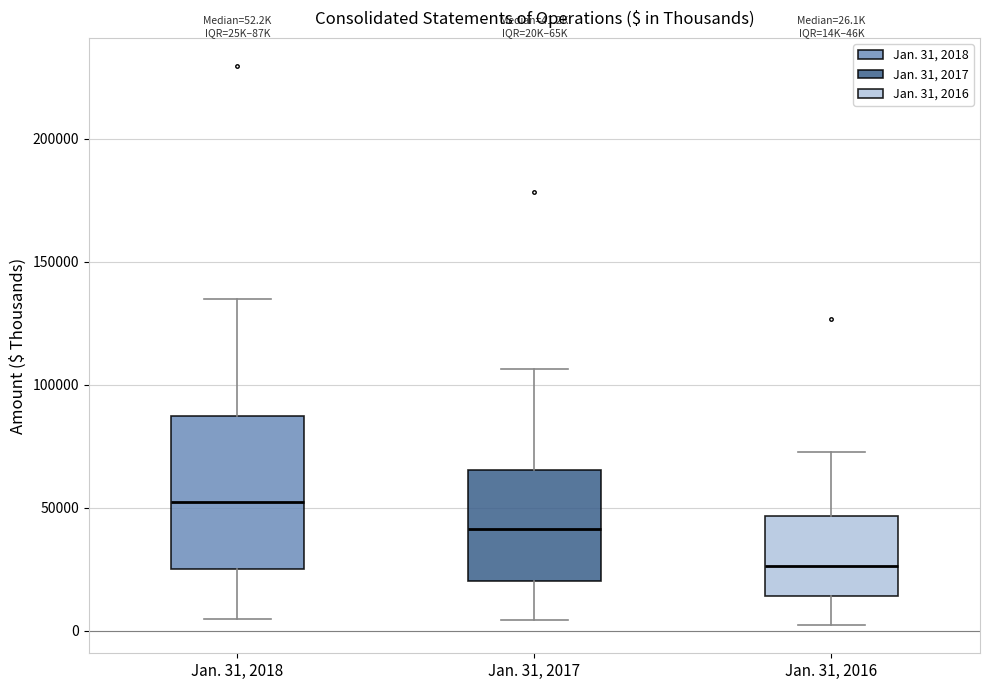

Comparing the boxes themselves (not the whiskers), which one is the tallest?

Jan. 31, 2018